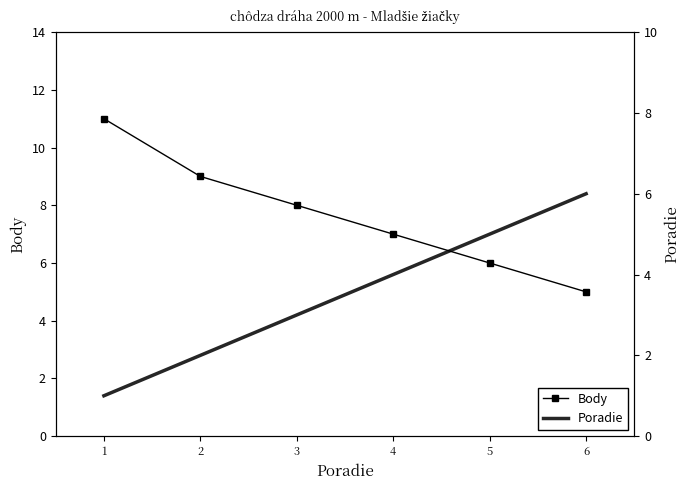

Where does the Poradie series first go above 4?

5